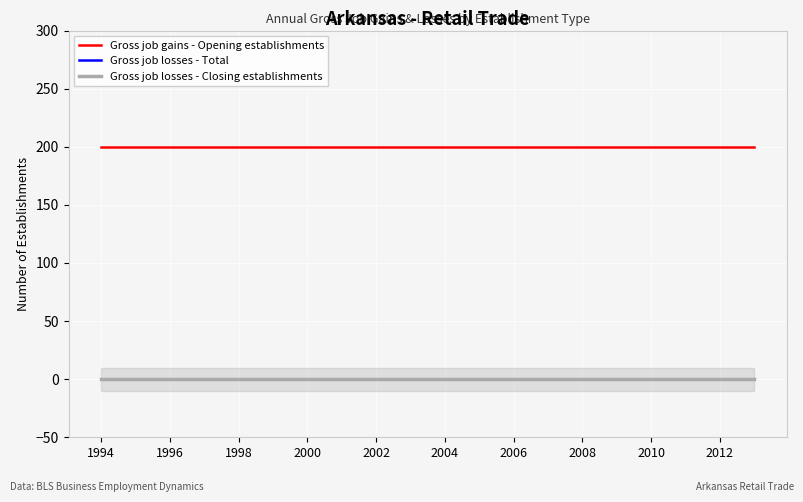

What position from the left is 2012?

19